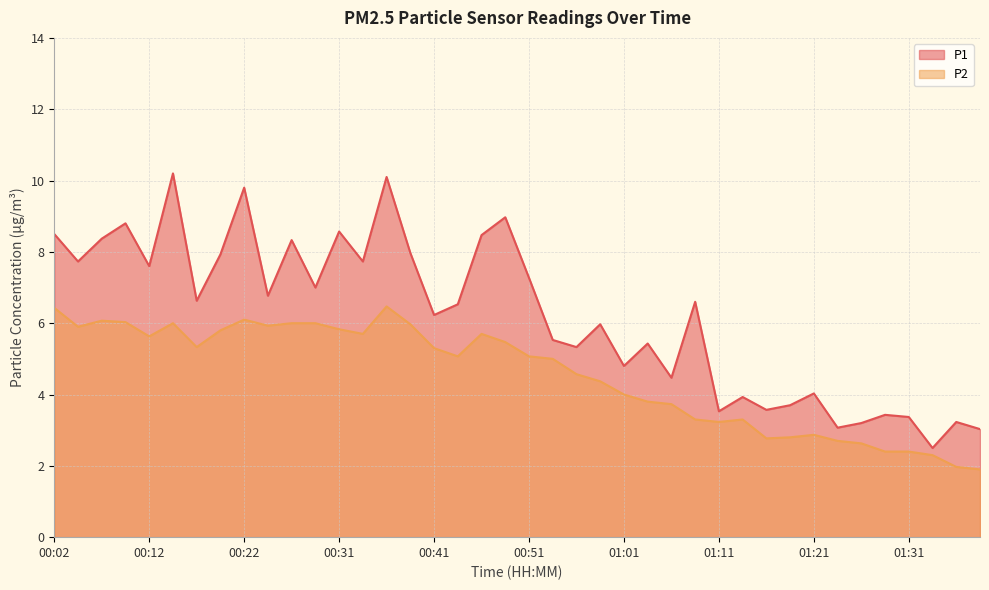

What is the maximum value for P1?

10.2